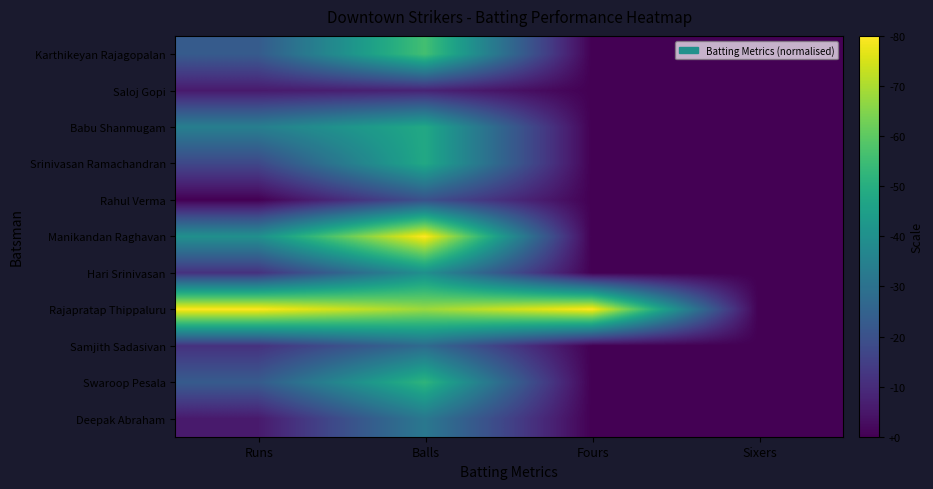

List the series in order of their peak value, highest first.

Manikandan Raghavan, Rajapratap Thippaluru, Karthikeyan Rajagopalan, Swaroop Pesala, Babu Shanmugam, Srinivasan Ramachandran, Hari Srinivasan, Deepak Abraham, Samjith Sadasivan, Rahul Verma, Saloj Gopi